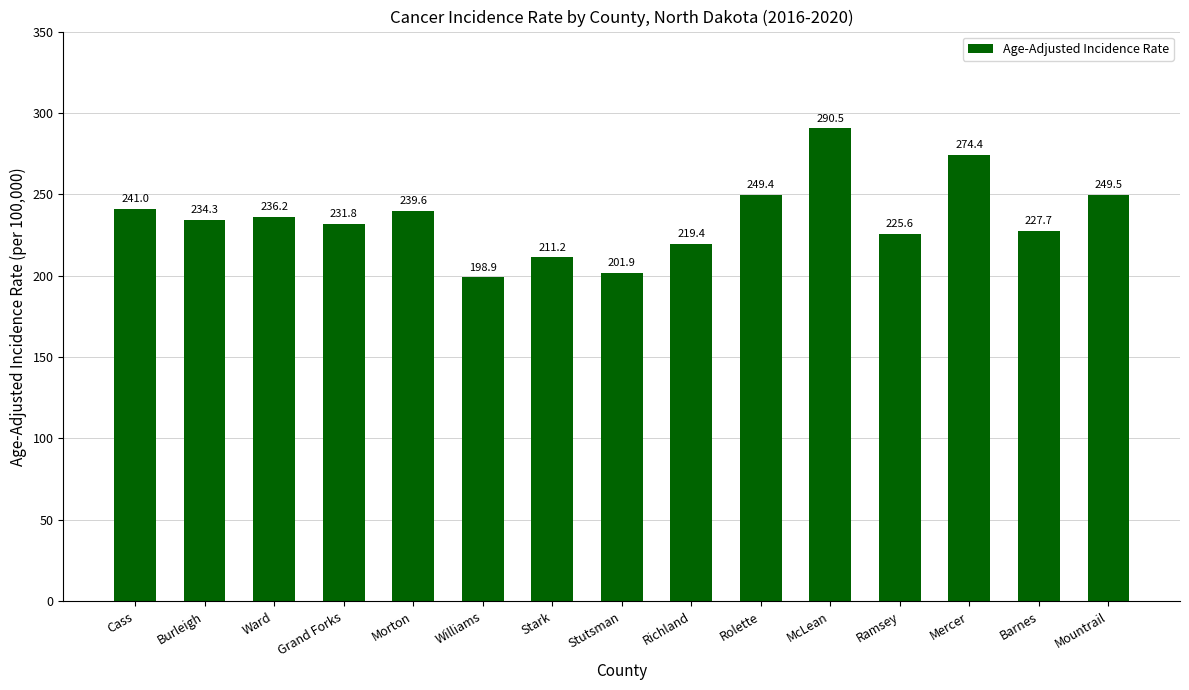

True or false: the data shows 103.3 at Rolette.

False